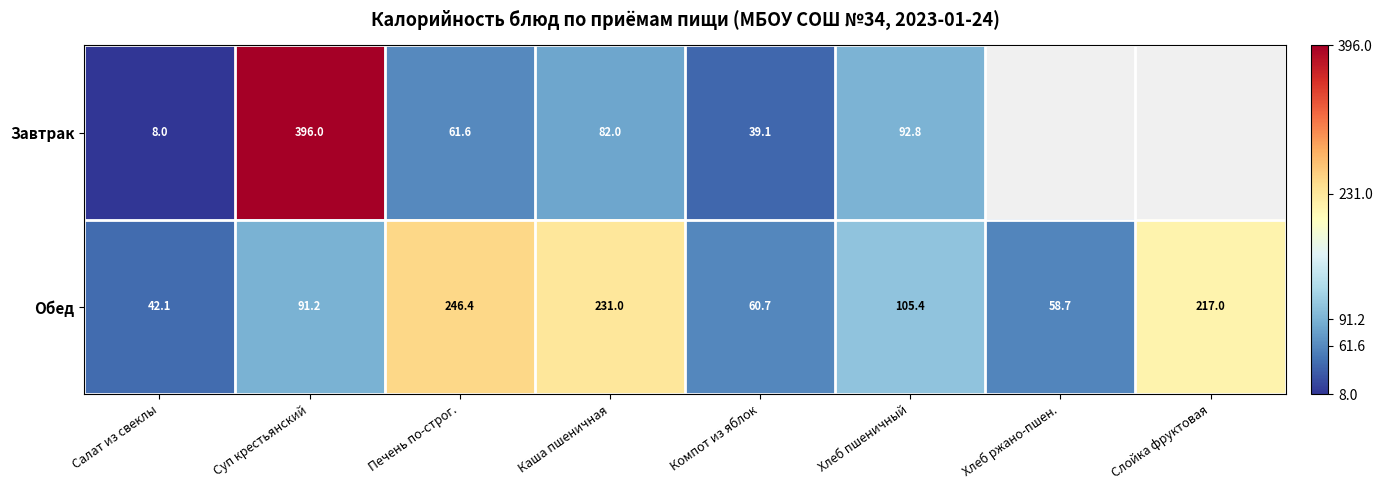

The value of Обед at Хлеб ржано-пшен. is 58.7. True or false?

True